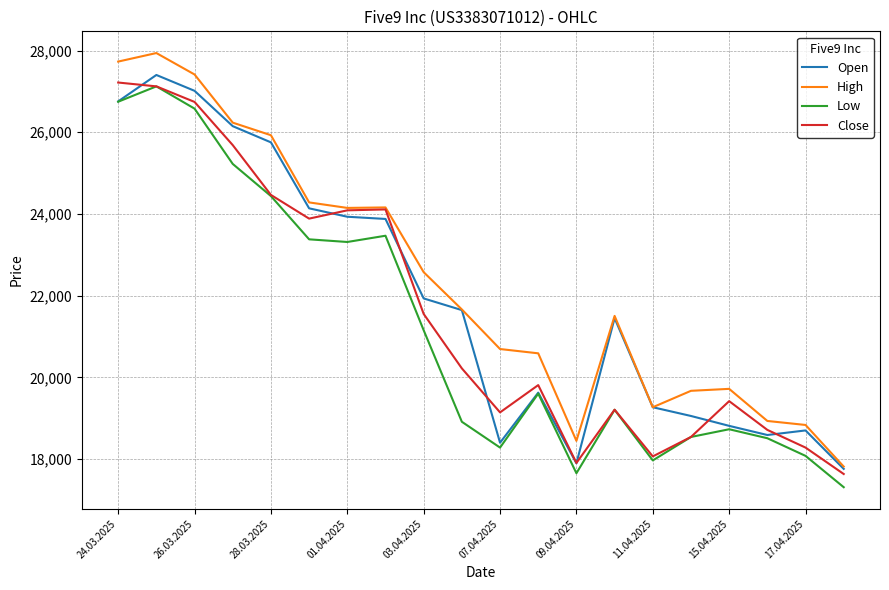

What is the difference between the second highest and minimum values in the High series?

9916